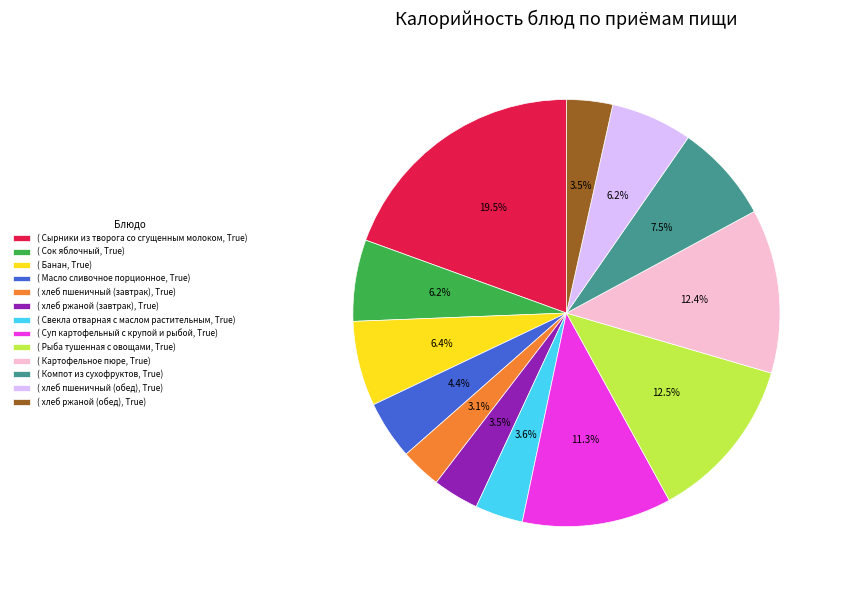

What is the largest slice in the pie chart?

( Сырники из творога со сгущенным молоком, True)